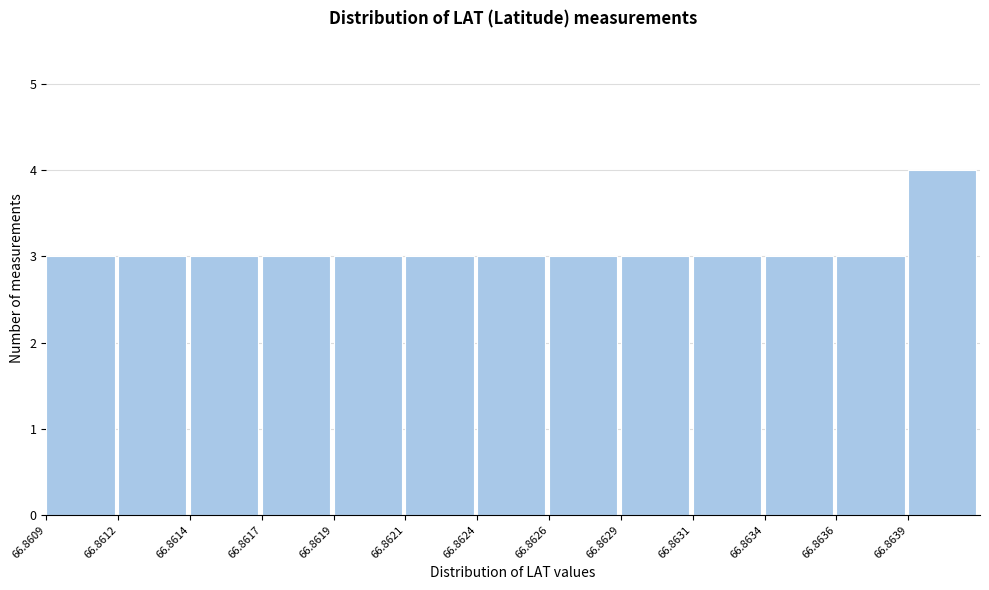

Reading left to right, what are all the values shown in this chart?

66.8609=3	66.8612=3	66.8614=3	66.8617=3	66.8619=3	66.8621=3	66.8624=3	66.8626=3	66.8629=3	66.8631=3	66.8634=3	66.8636=3	66.8639=4